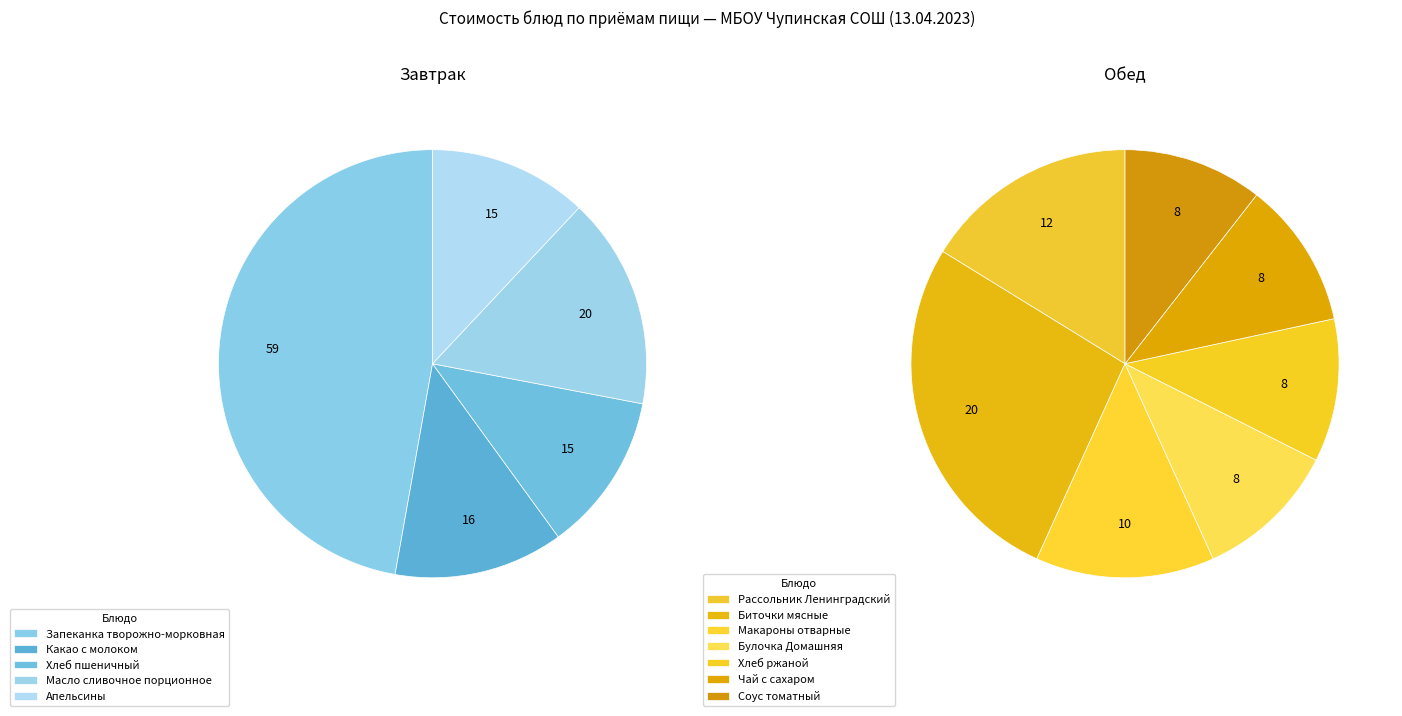

Which category has the biggest portion of the pie?

Запеканка творожно-морковная